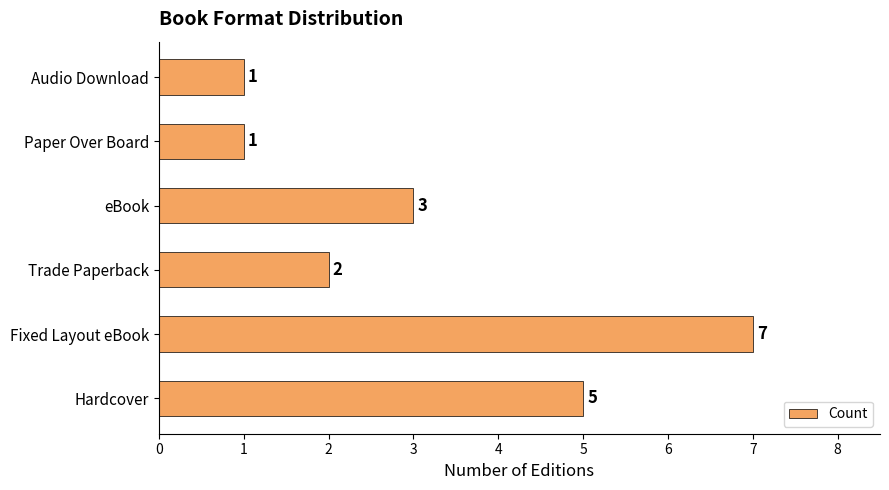

What is the sum of all values?

19